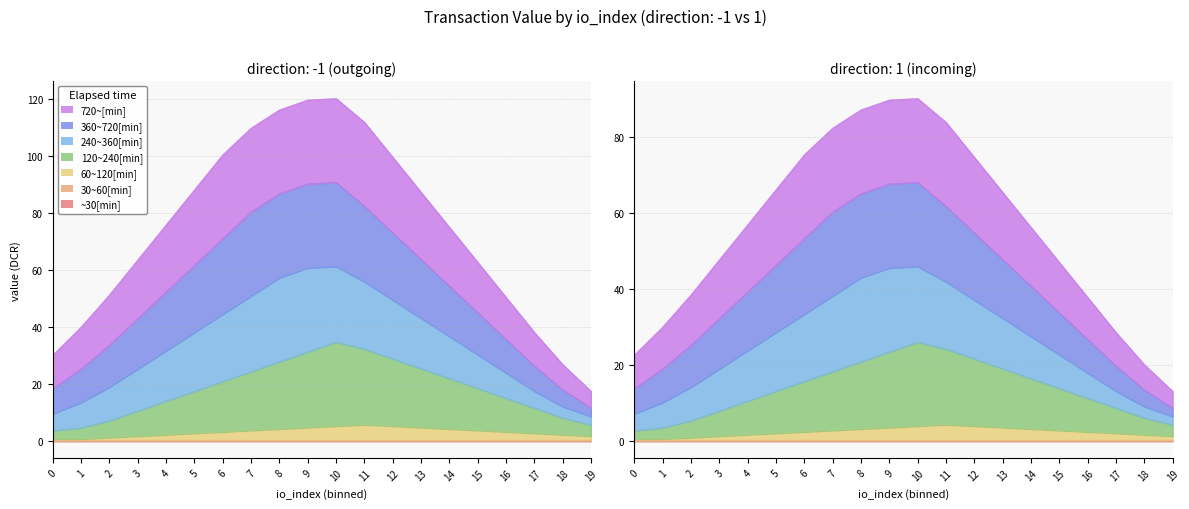

Between 4 and 6, which series saw the biggest shift?

360~720[min]